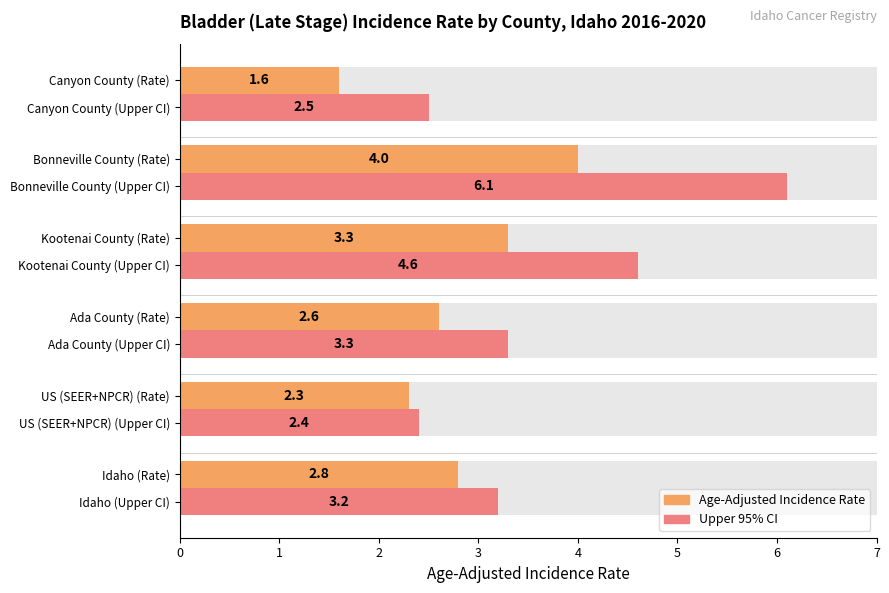

Are the bars grouped side by side (vs. stacked)?

Yes